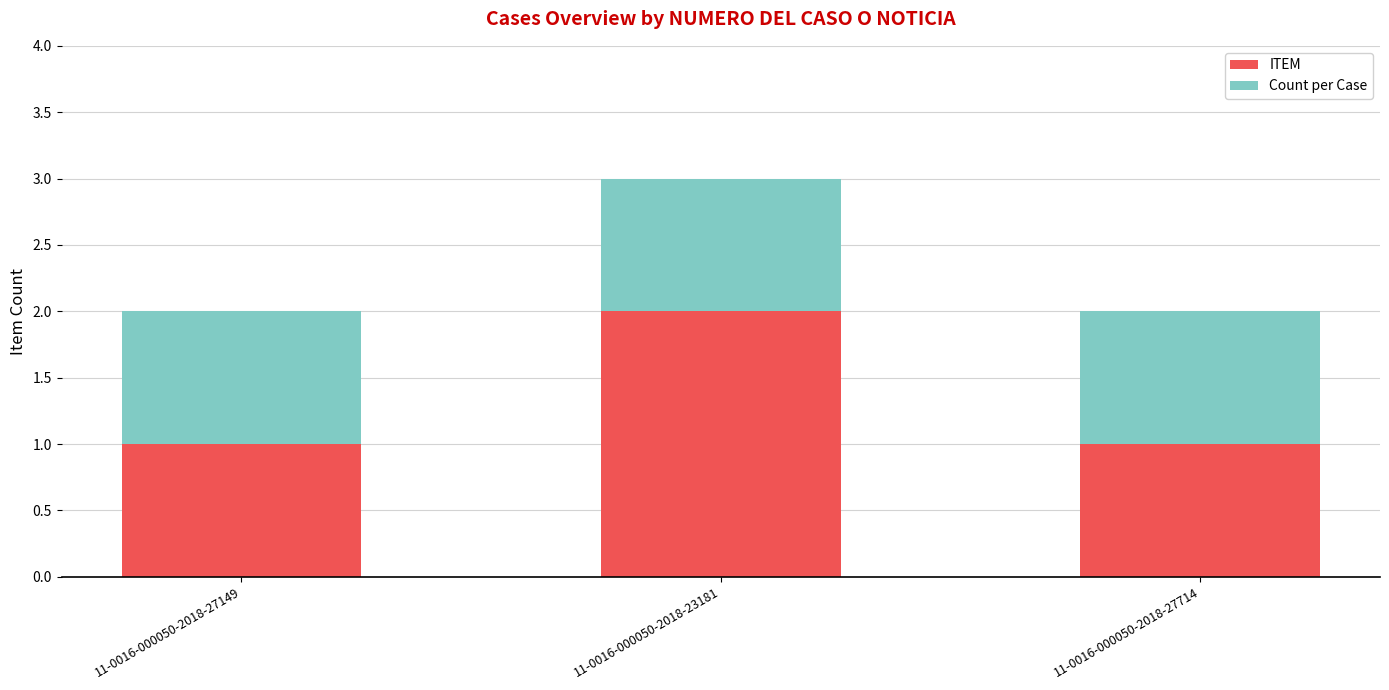

Reading left to right, what are the values for ITEM?

11-0016-000050-2018-27149=1	11-0016-000050-2018-23181=2	11-0016-000050-2018-27714=1